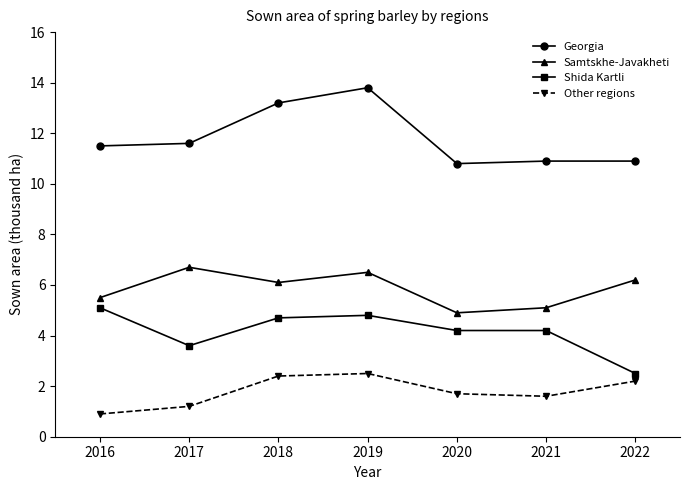

How many lines are shown in the chart?

4